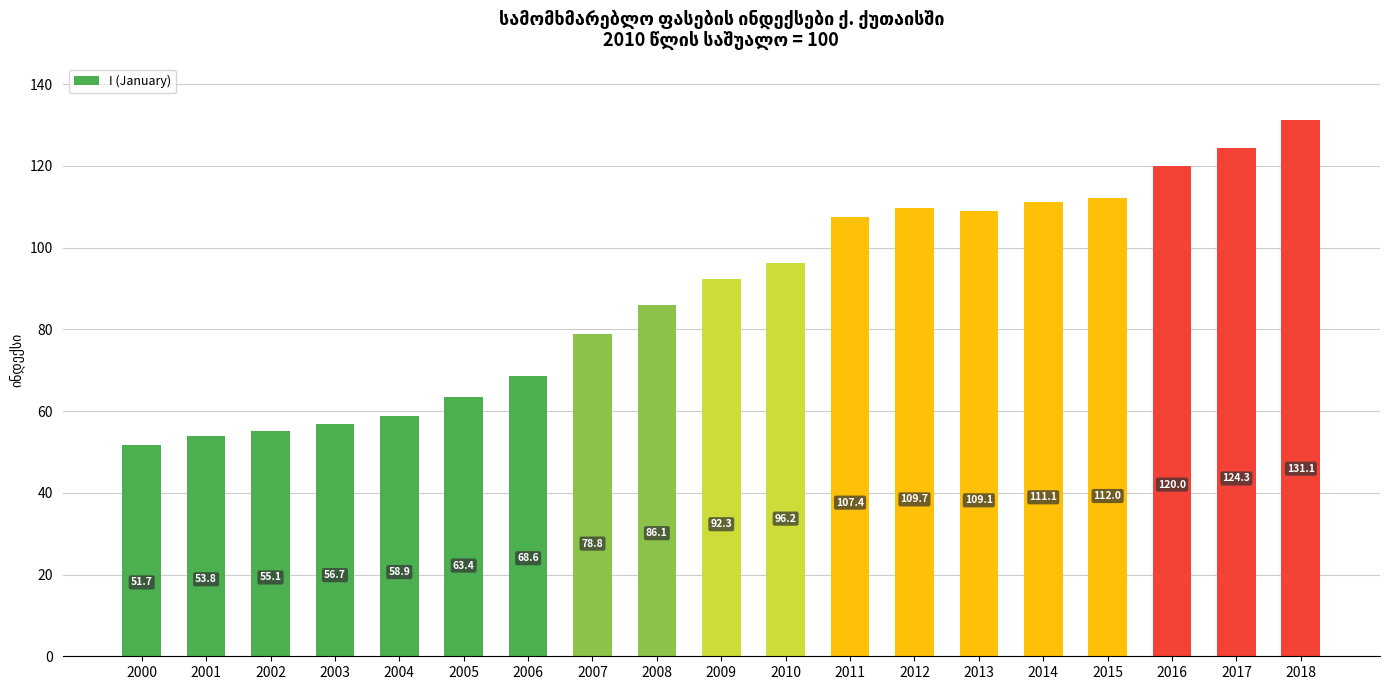

What is the value of the 19th bar from the left?

131.1